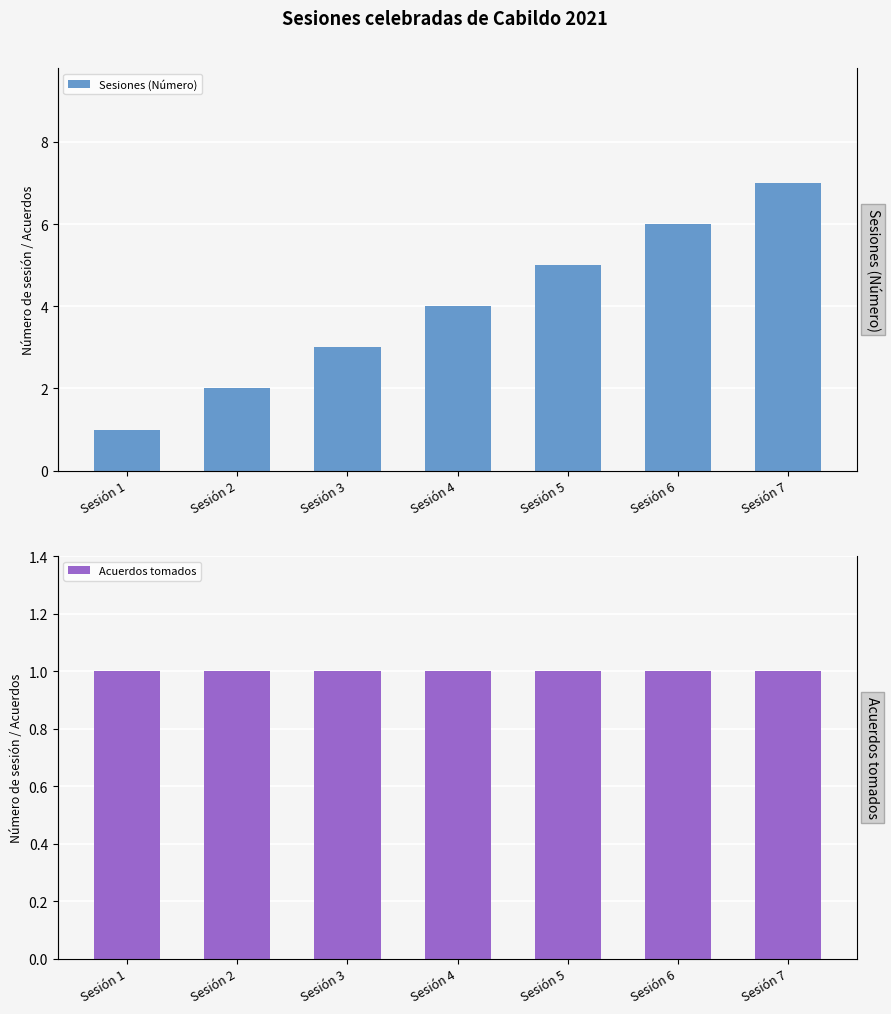

Reading right to left, list all the values displayed in this chart.

Sesiones (Número): Sesión 7=7	Sesión 6=6	Sesión 5=5	Sesión 4=4	Sesión 3=3	Sesión 2=2	Sesión 1=1
Acuerdos tomados: Sesión 7=1	Sesión 6=1	Sesión 5=1	Sesión 4=1	Sesión 3=1	Sesión 2=1	Sesión 1=1